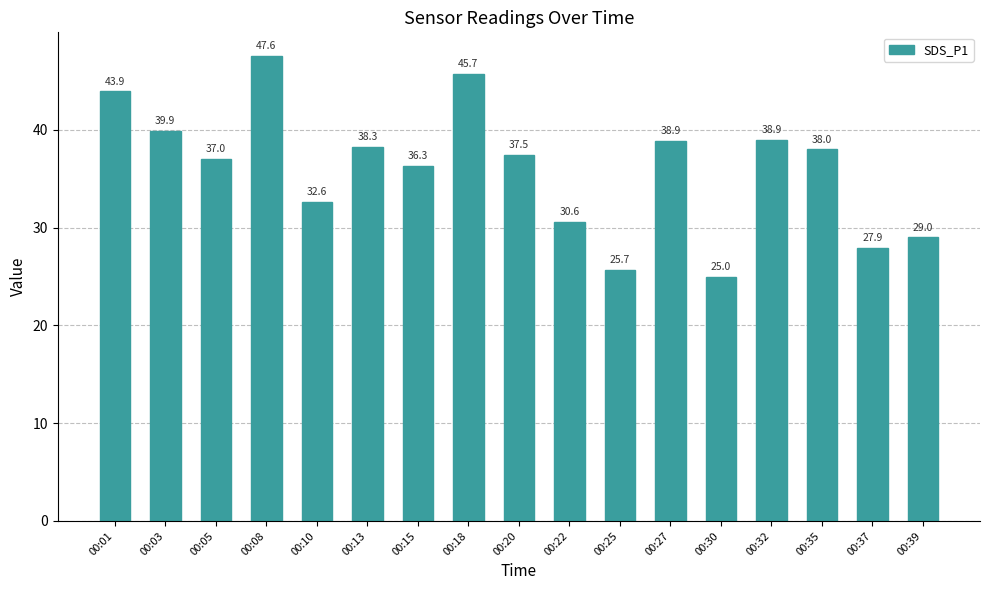

Are the bars grouped side by side (vs. stacked)?

No